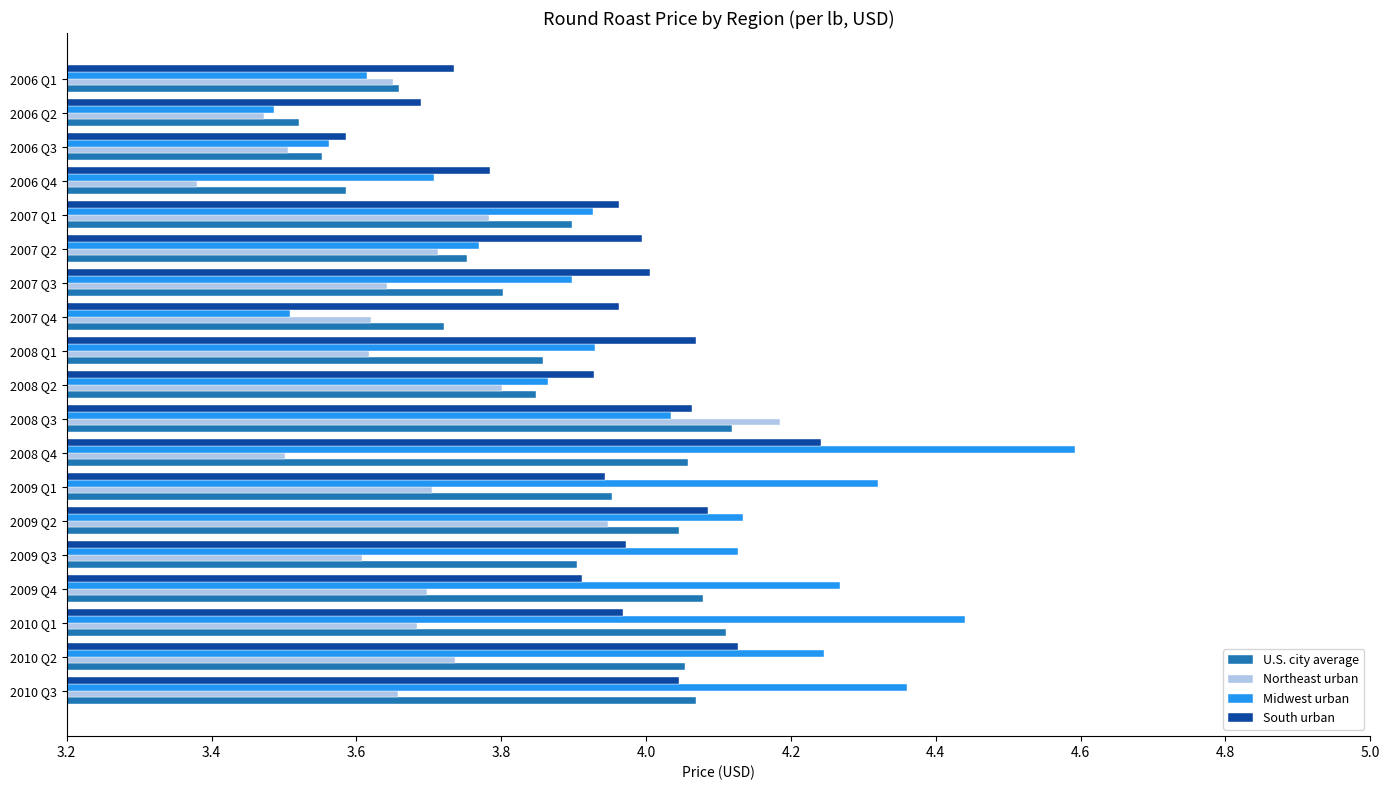

At 2009 Q4, list the series in order from largest to smallest.

Midwest urban, U.S. city average, South urban, Northeast urban